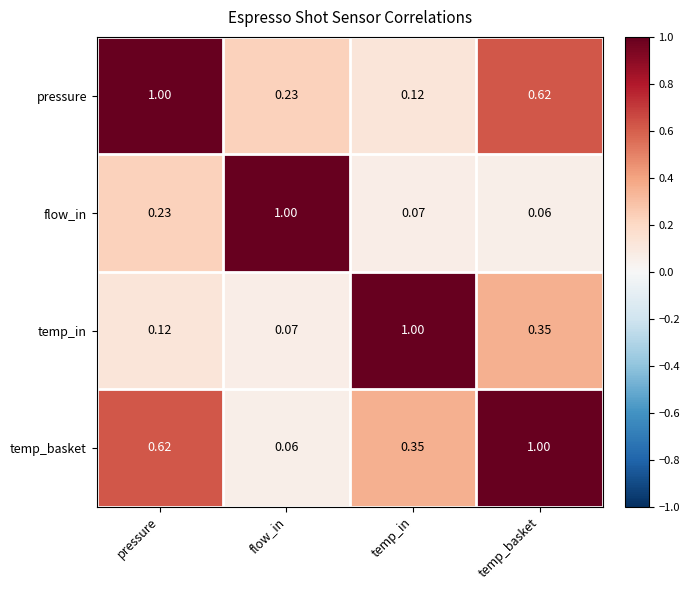

At which label is temp_basket closest to 0?

flow_in